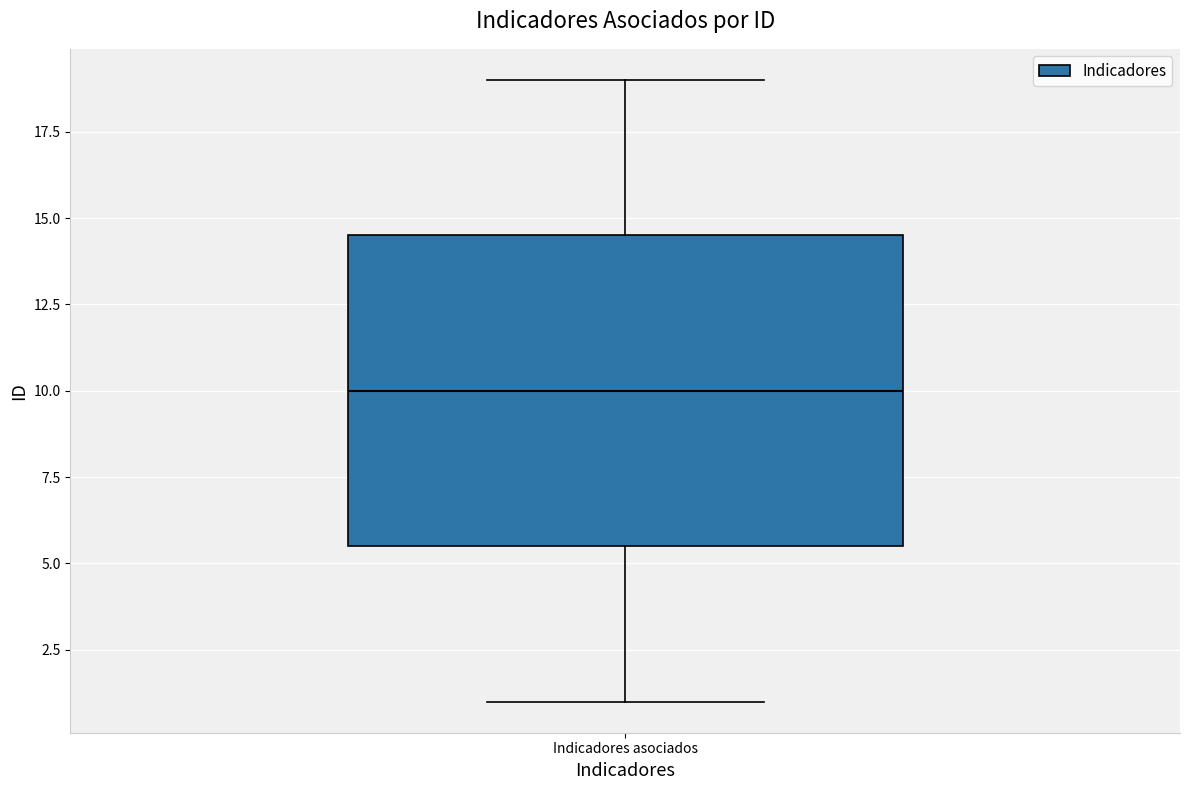

Transcribe this box plot: give where the median line is, the range the box spans, and where the two whiskers end, as read against the y-axis. The values are not printed on the chart, so give them approximately, as read against the axis.

median 10.0, box 5.5 to 14.5, whiskers 1.0 to 19.0